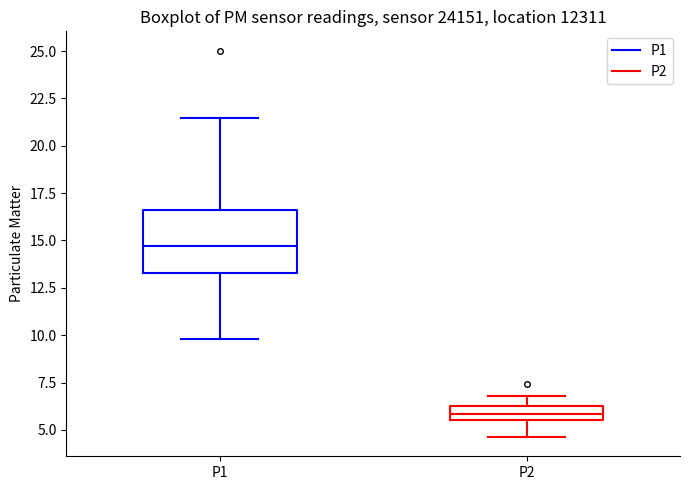

Where does the upper whisker of the box for P1 end on the y-axis? The values are not printed on the chart, so give them approximately, as read against the axis.

21.5